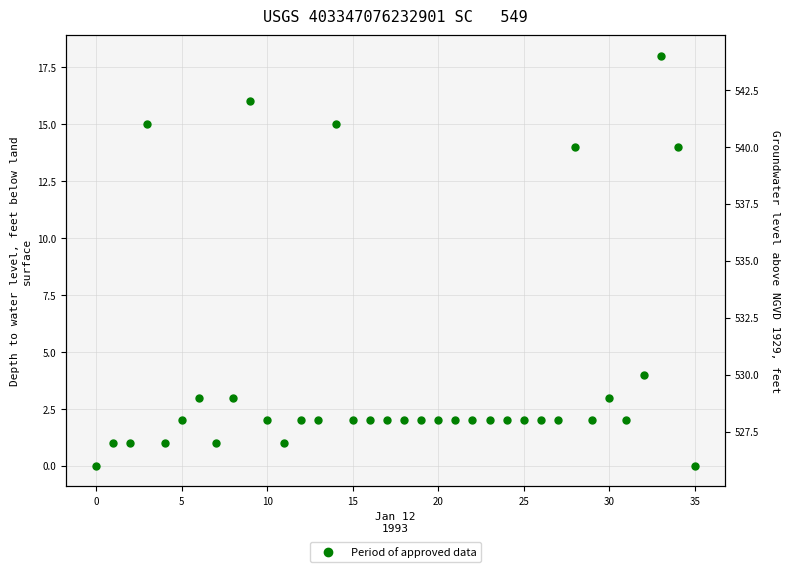

The value at 27 is 3. True or false?

False